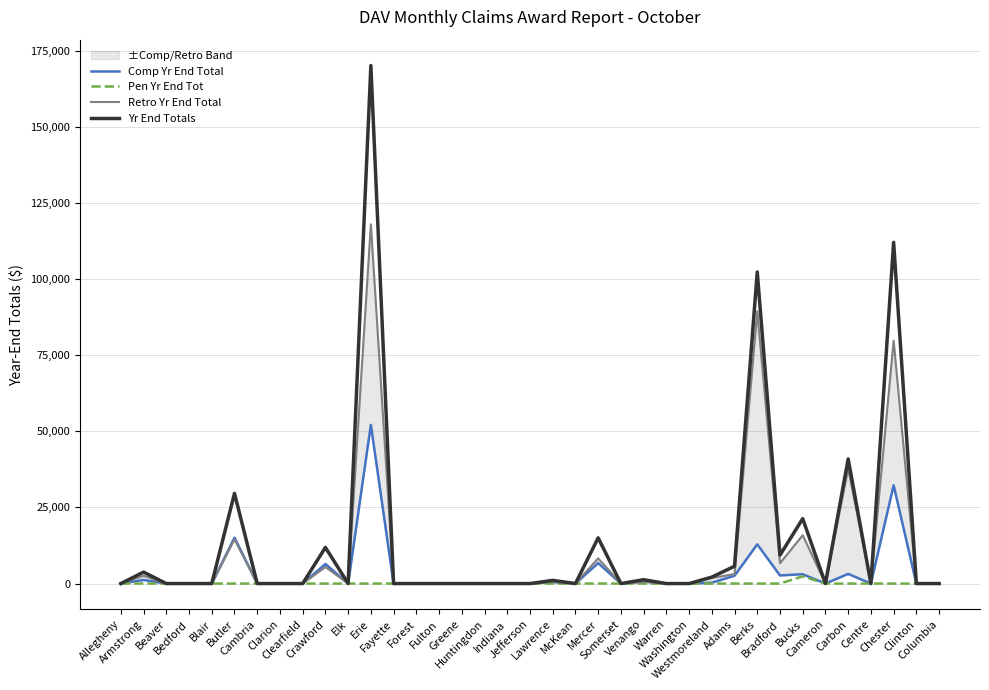

How many lines are shown in the chart?

4